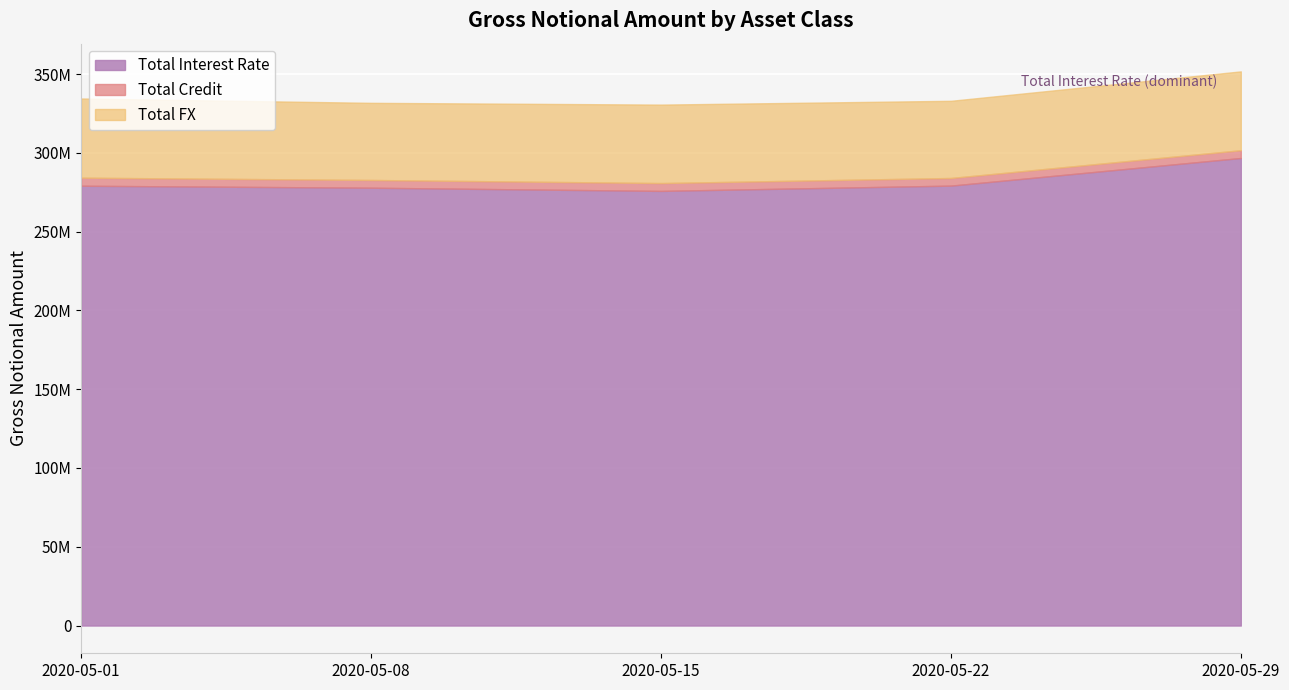

The value of Total Credit at 2020-05-08 is 3157605. True or false?

False